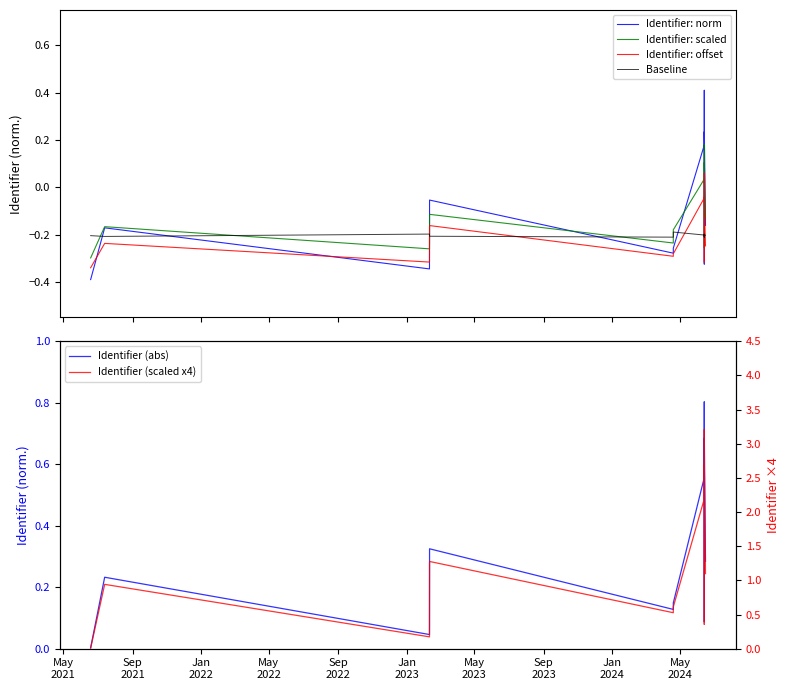

How many lines are shown in the chart?

6